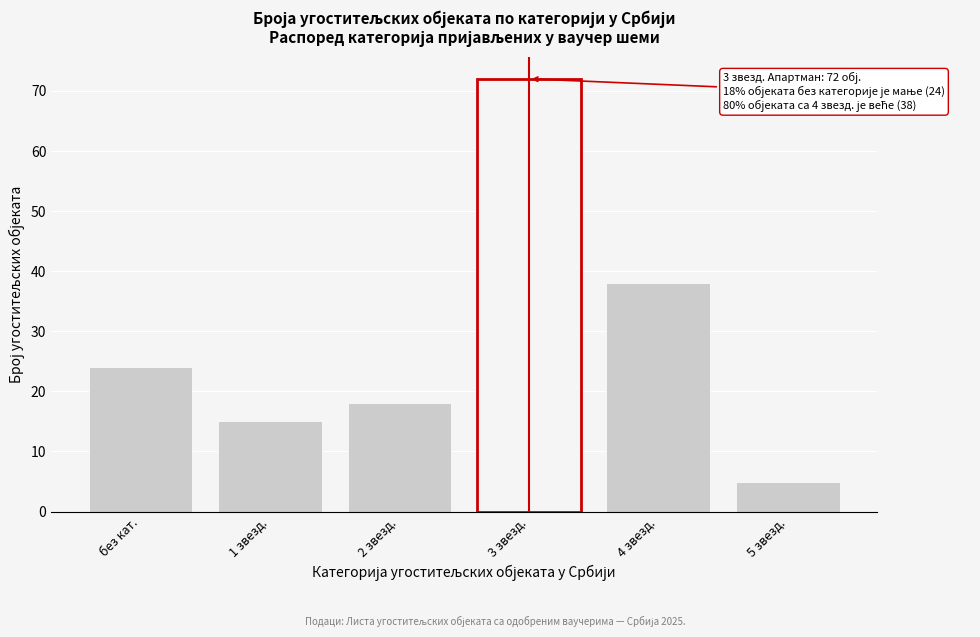

Reading left to right, what are all the values shown in this chart?

24	15	18	72	38	5